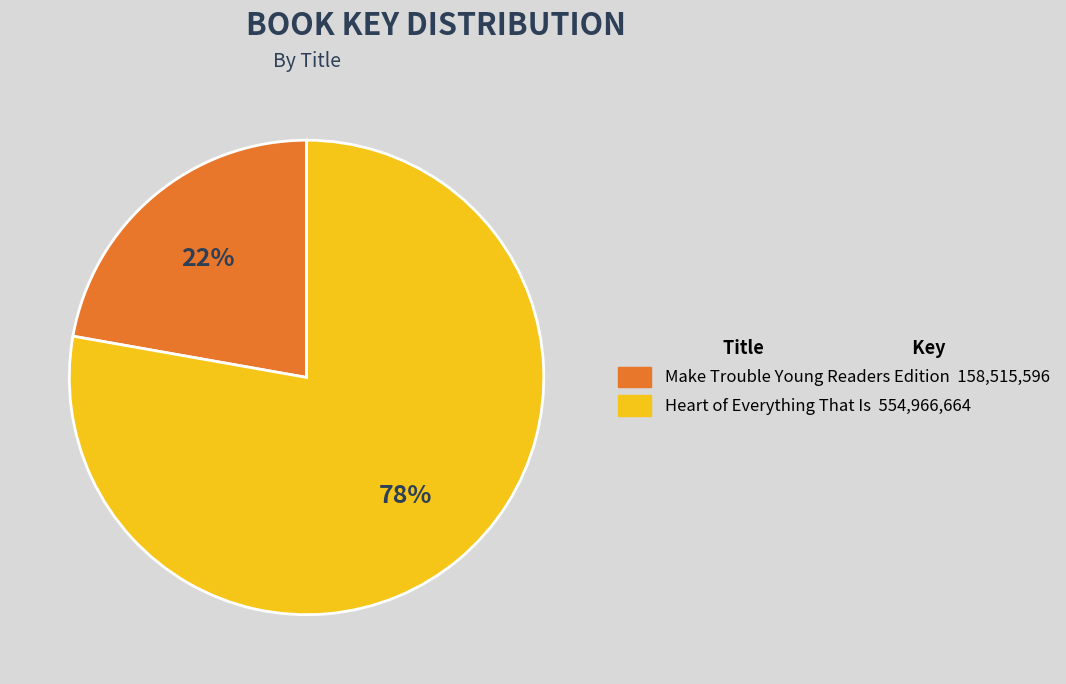

Approximately how many times larger is the value at Heart of Everything That Is compared to Make Trouble Young Readers Edition?

3.5